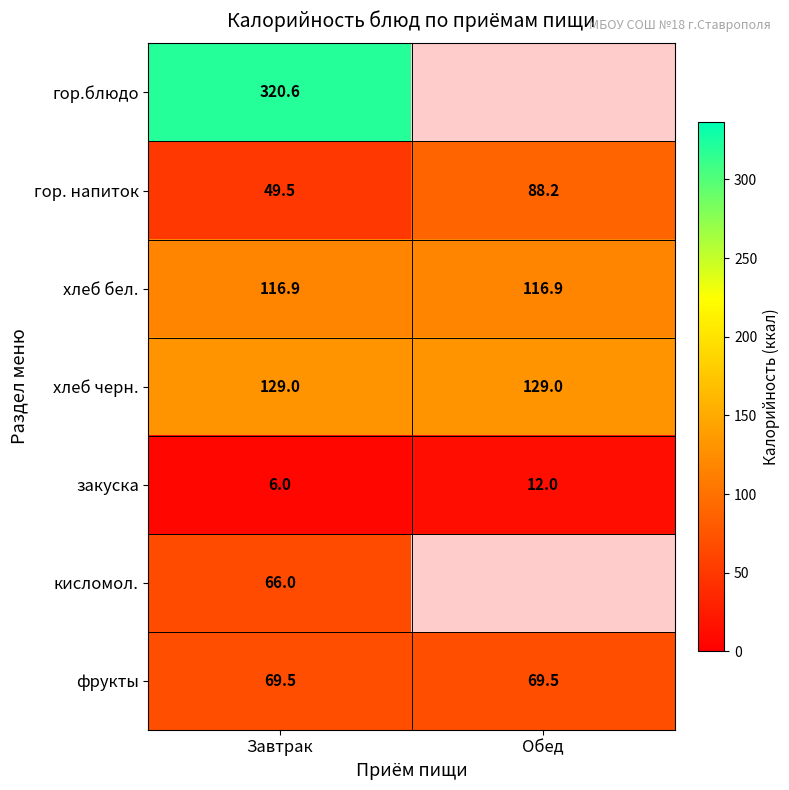

Is the value of гор.блюдо at Завтрак greater than the value of гор. напиток at Завтрак?

Yes